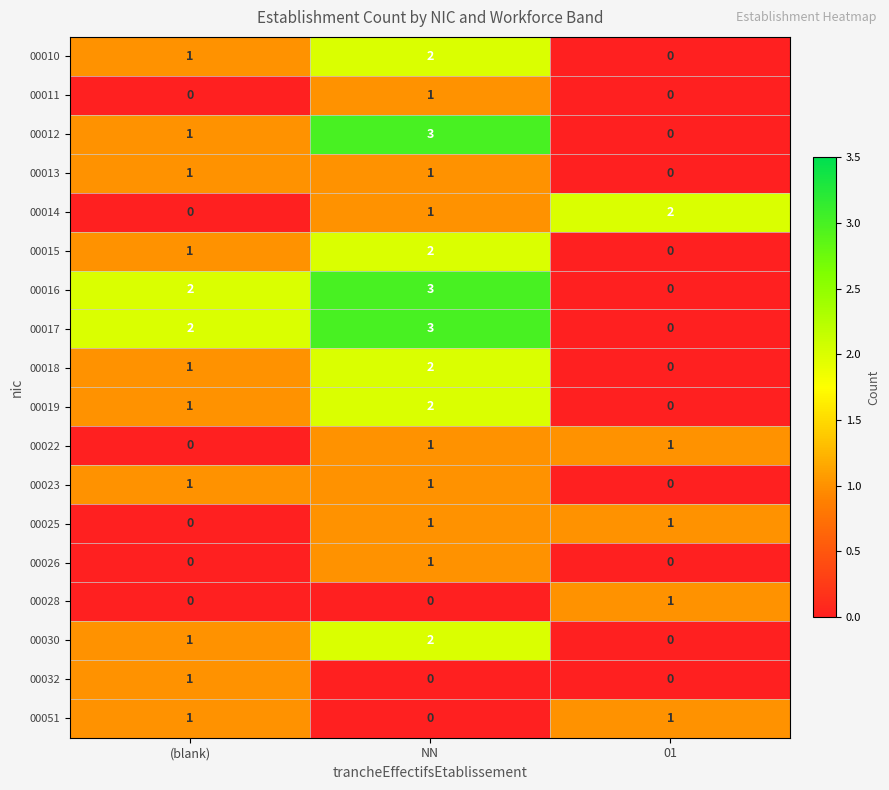

What is the greatest value displayed?

3